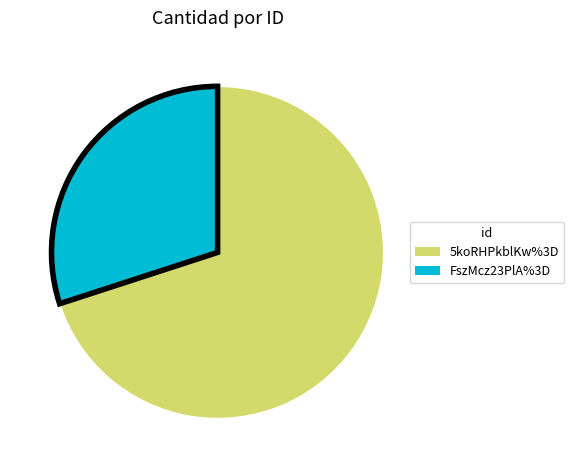

Rank the categories by value from highest to lowest.

5koRHPkblKw%3D, FszMcz23PlA%3D